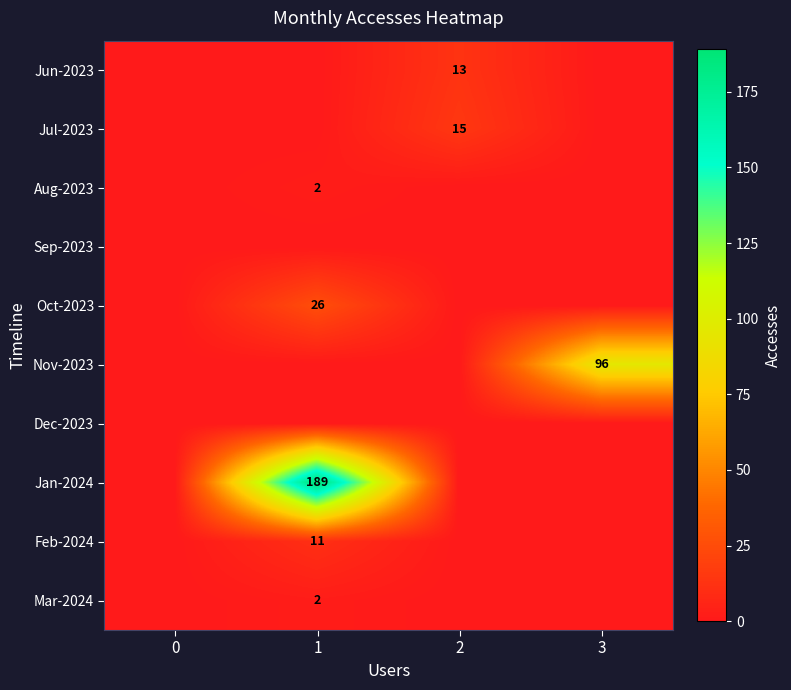

At how many categories does at least one series exceed 187?

1